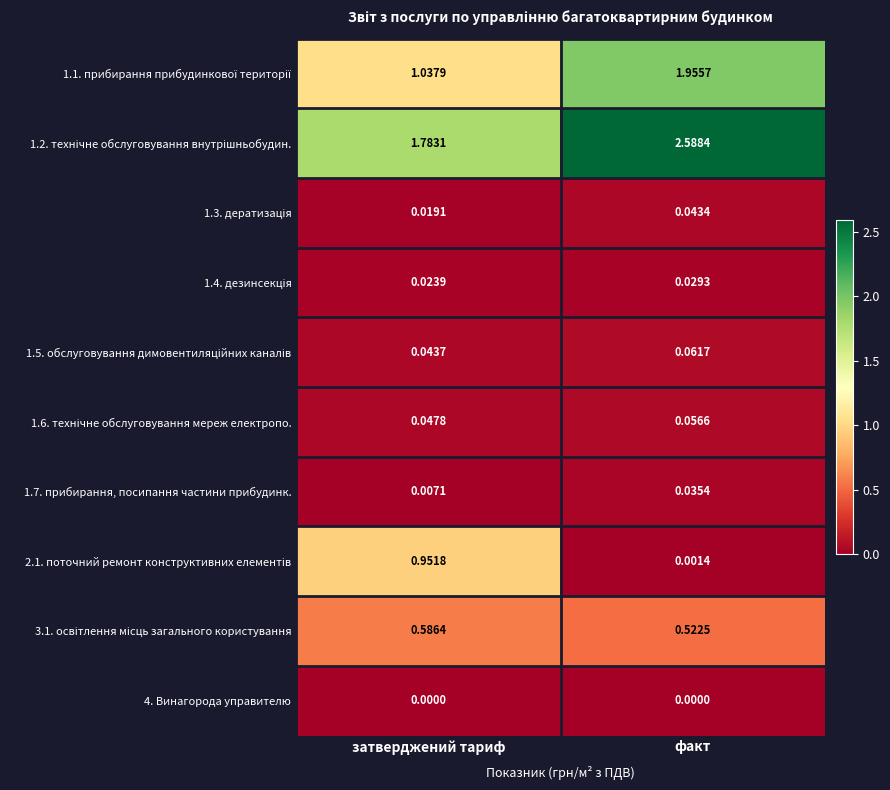

At which category is the sum across all series the highest?

факт